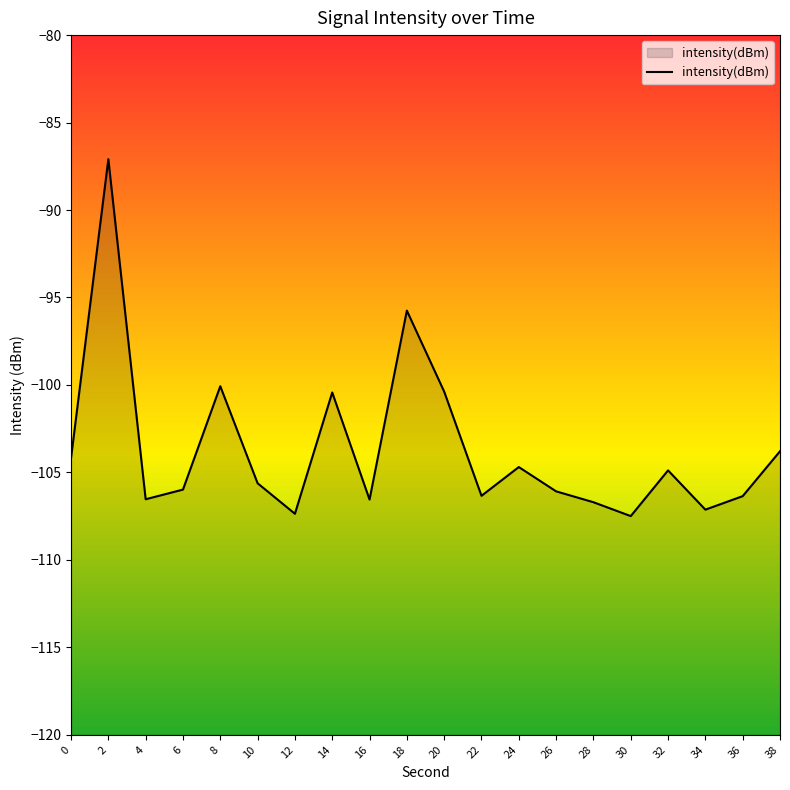

What is the value of the 11th point from the left?

-100.4